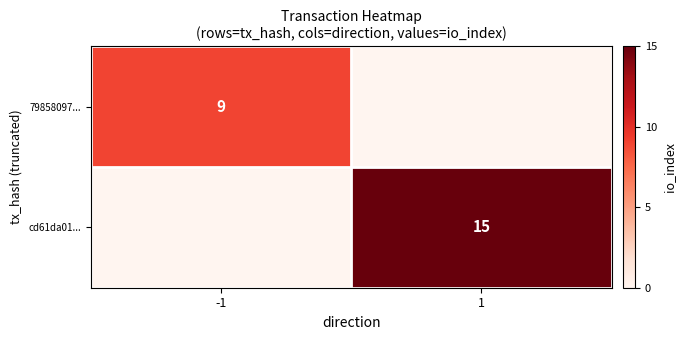

Is it true that cd61da01... equals 27 at 1?

False